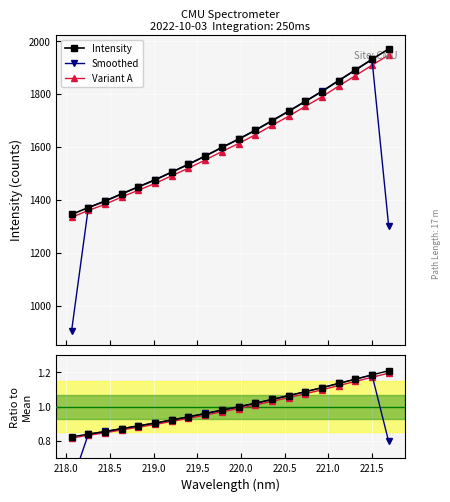

What is the maximum value for Variant A?

1.2